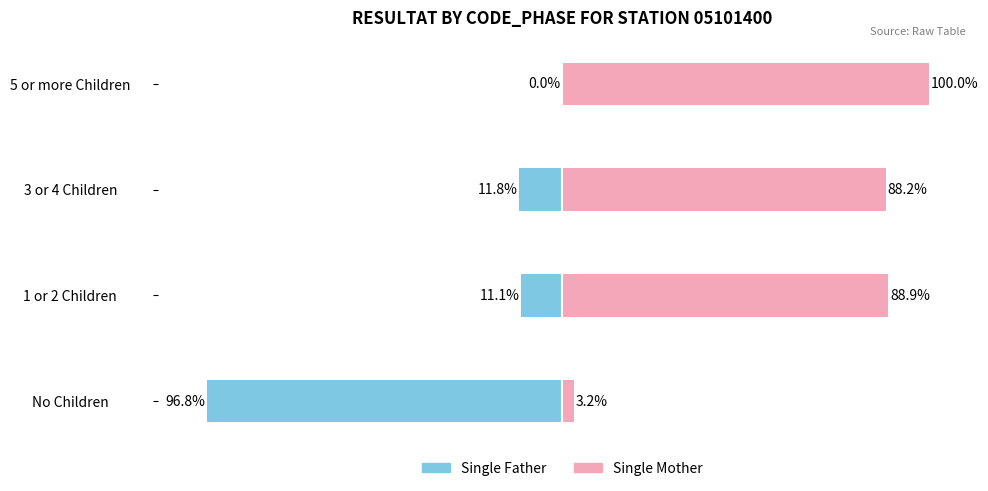

Reading right to left, transcribe all the data shown in this chart.

Single Father: 0.0	-11.8	-11.1	-96.8
Single Mother: 100.0	88.2	88.9	3.2